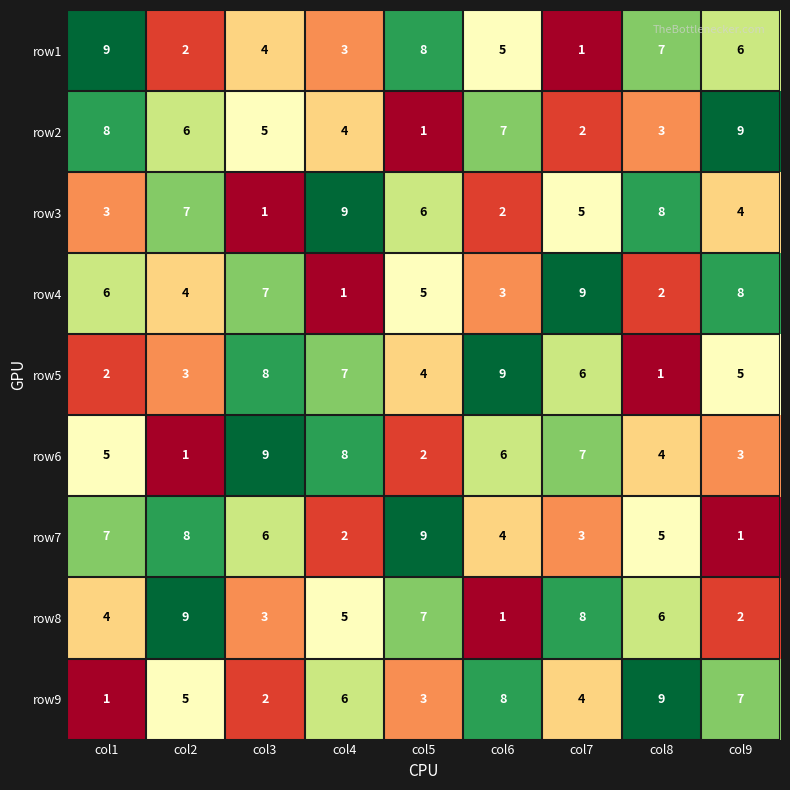

True or false: row1 has a value of 1 at col4.

False